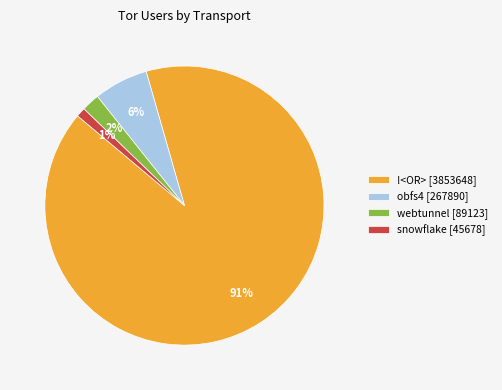

To the nearest percent, what portion does !<OR> [3853648] represent?

91%